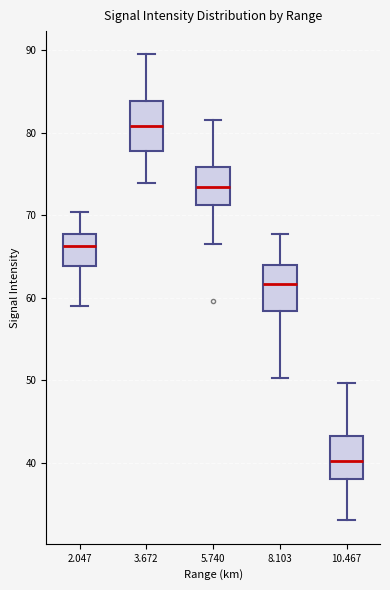

Reading left to right, read every box against the y-axis: the position of its median line, the range the box covers, and the ends of its whiskers. The values are not printed on the chart, so give them approximately, as read against the axis.

2.047: median 66, box 64 to 68, whiskers 59 to 70
3.672: median 81, box 78 to 84, whiskers 74 to 90
5.740: median 73, box 71 to 76, whiskers 67 to 82
8.103: median 62, box 58 to 64, whiskers 50 to 68
10.467: median 40, box 38 to 43, whiskers 33 to 50